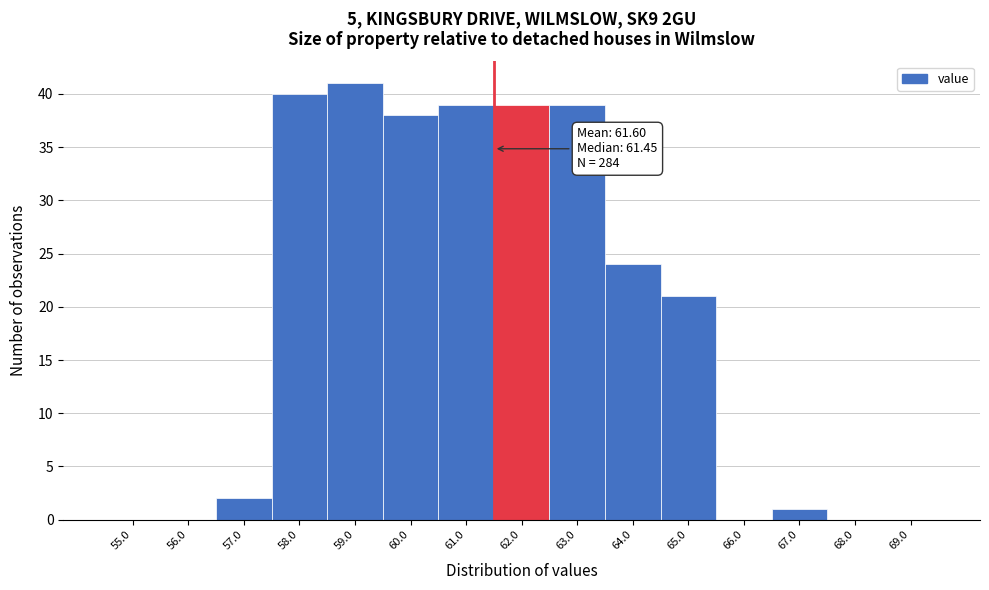

Reading right to left, list all the values displayed in this chart.

69.0=0	68.0=0	67.0=1	66.0=0	65.0=21	64.0=24	63.0=39	62.0=39	61.0=39	60.0=38	59.0=41	58.0=40	57.0=2	56.0=0	55.0=0